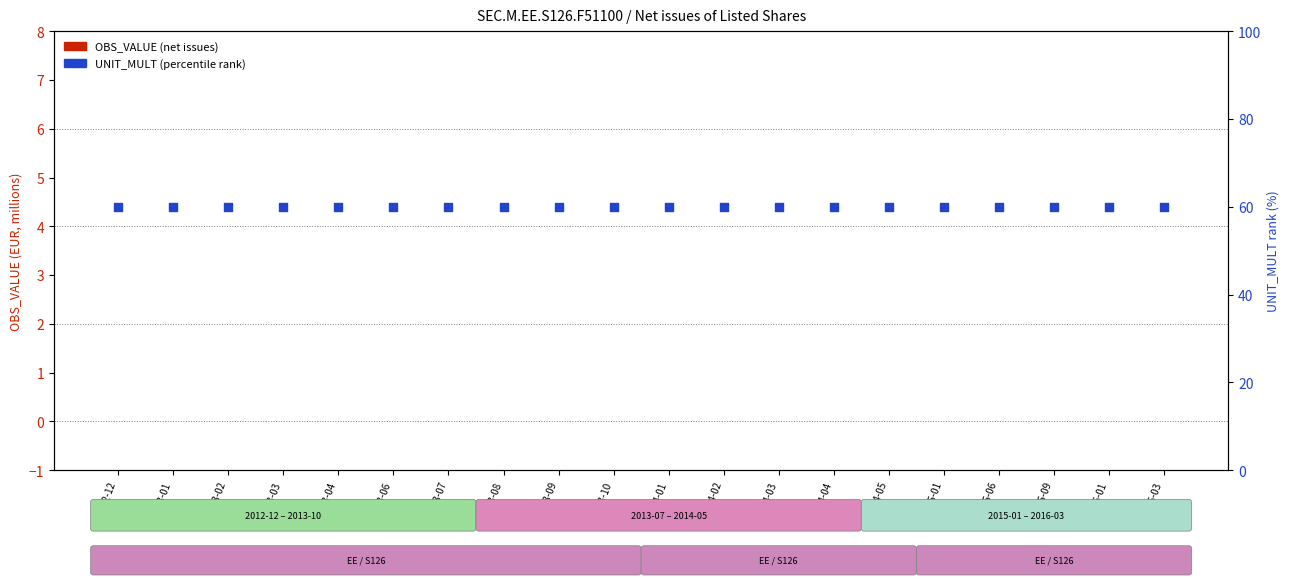

What are all the series names shown in the legend?

OBS_VALUE (net issues), UNIT_MULT (percentile rank)